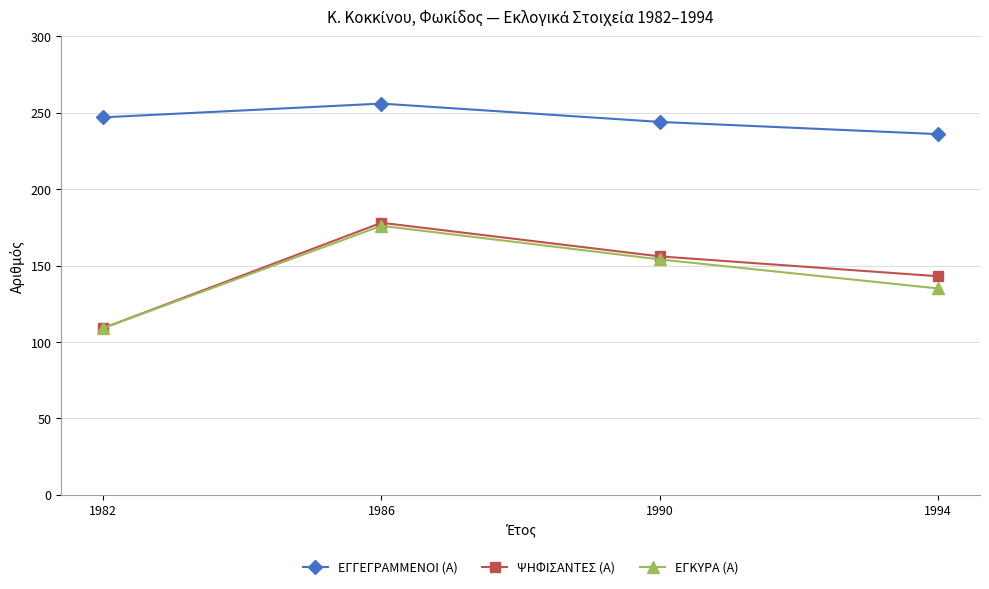

Reading right to left, list all the values displayed in this chart.

ΕΓΓΕΓΡΑΜΜΕΝΟΙ (Α): 236	244	256	247
ΨΗΦΙΣΑΝΤΕΣ (Α): 143	156	178	109
ΕΓΚΥΡΑ (Α): 135	154	176	109